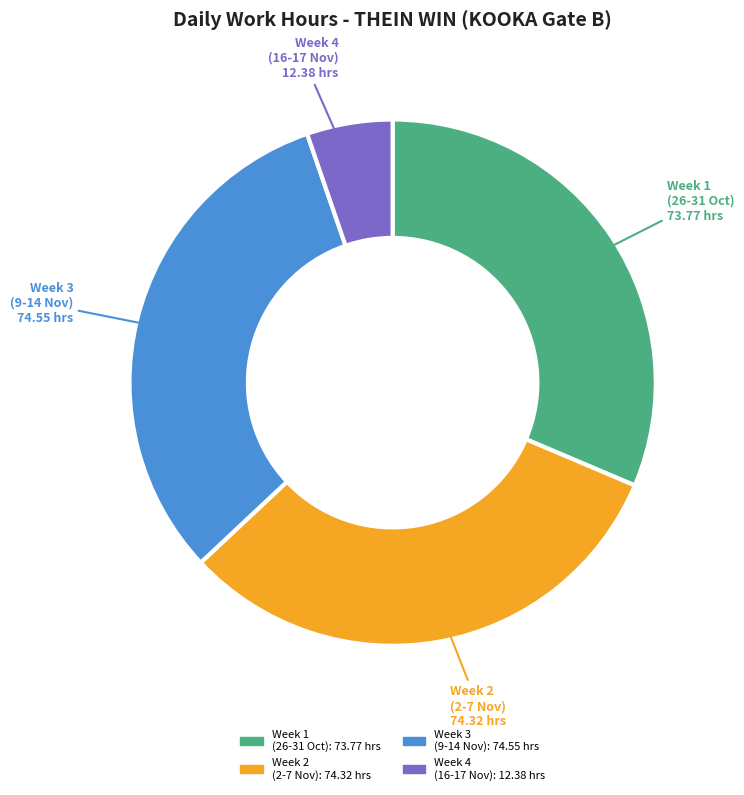

Is Week 3 (9-14 Nov) the majority of the pie?

No